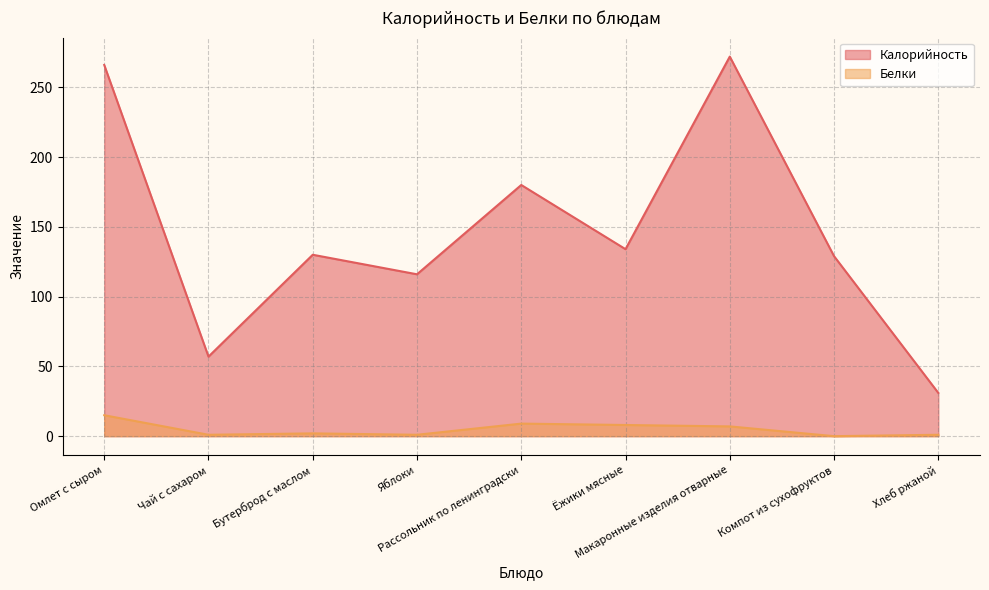

True or false: Калорийность and Белки cross at least once.

False